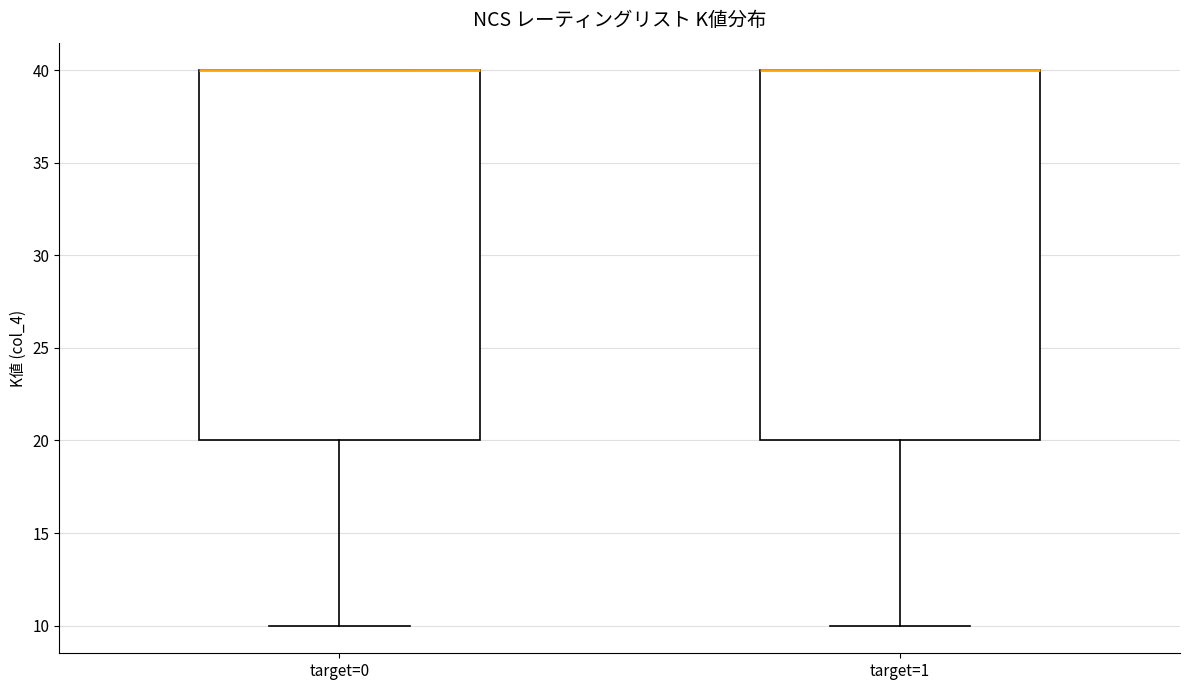

Reading left to right, read every box against the y-axis: the position of its median line, the range the box covers, and the ends of its whiskers. The values are not printed on the chart, so give them approximately, as read against the axis.

target=0: median 40 (drawn on the box's upper edge), box 20 to 40, whiskers 10 to 40
target=1: median 40 (drawn on the box's upper edge), box 20 to 40, whiskers 10 to 40